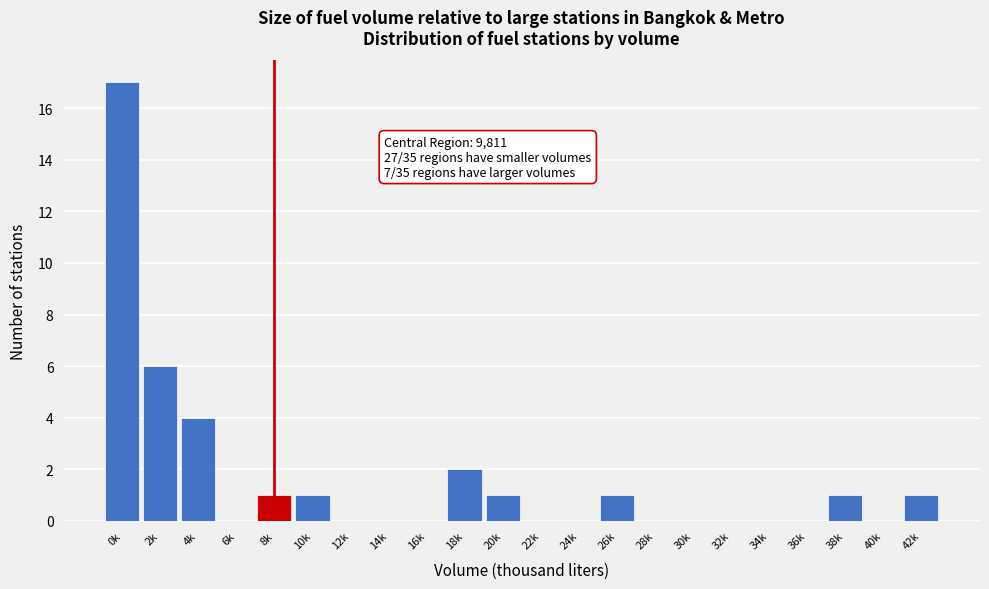

Reading right to left, what are all the values shown in this chart?

42k=1	40k=0	38k=1	36k=0	34k=0	32k=0	30k=0	28k=0	26k=1	24k=0	22k=0	20k=1	18k=2	16k=0	14k=0	12k=0	10k=1	8k=1	6k=0	4k=4	2k=6	0k=17